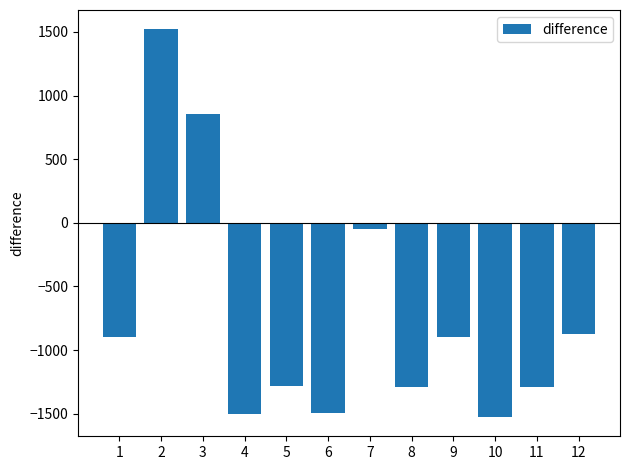

Which has a higher value, 8 or 1?

1